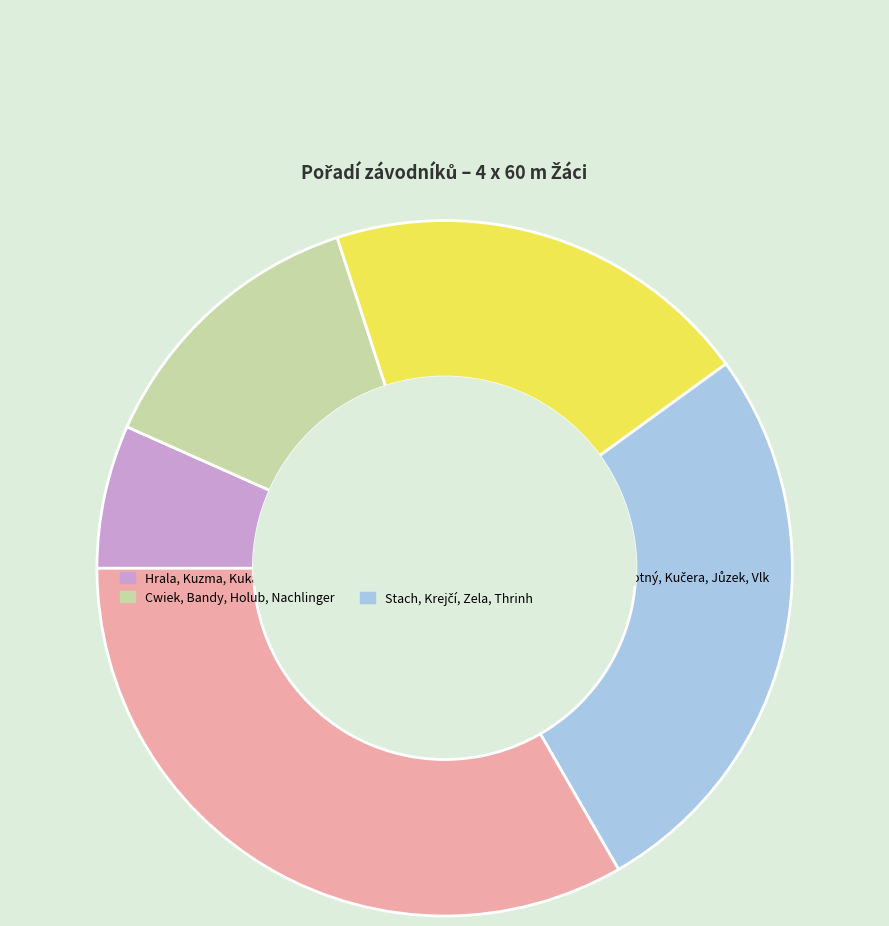

True or false: Cwiek, Bandy, Holub, Nachlinger accounts for 1% of the total.

False